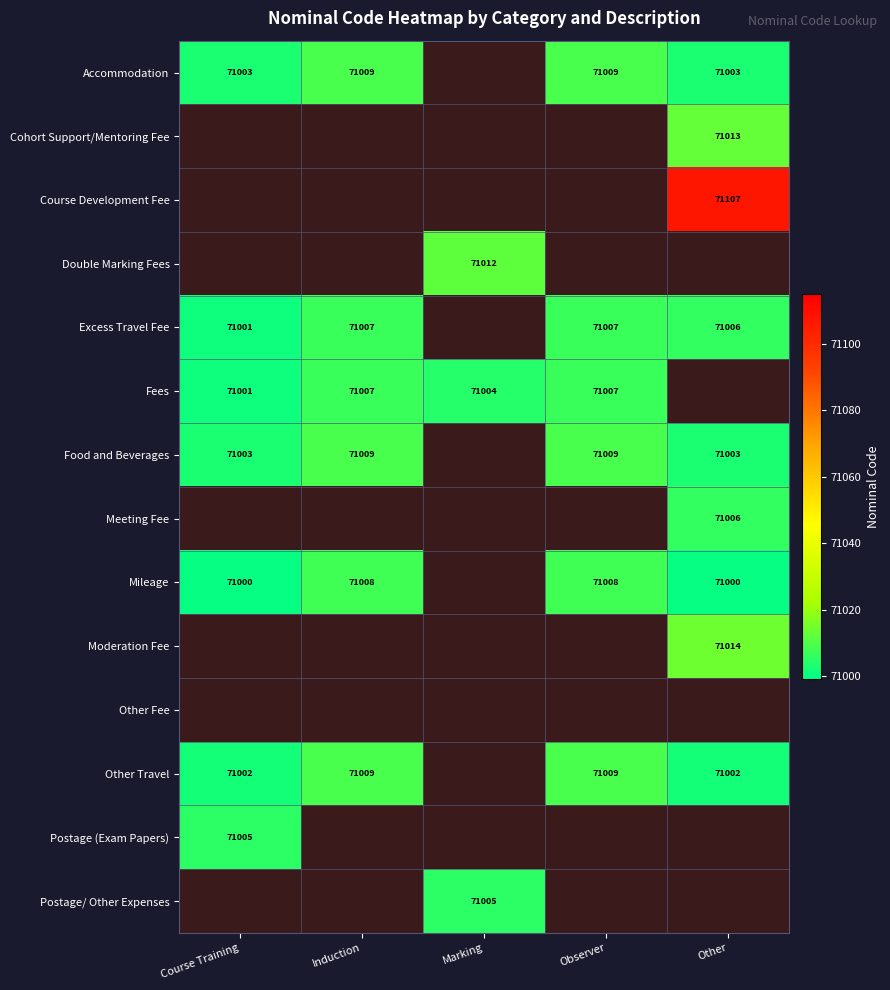

What is the difference between the highest and lowest values at Other?

107.0